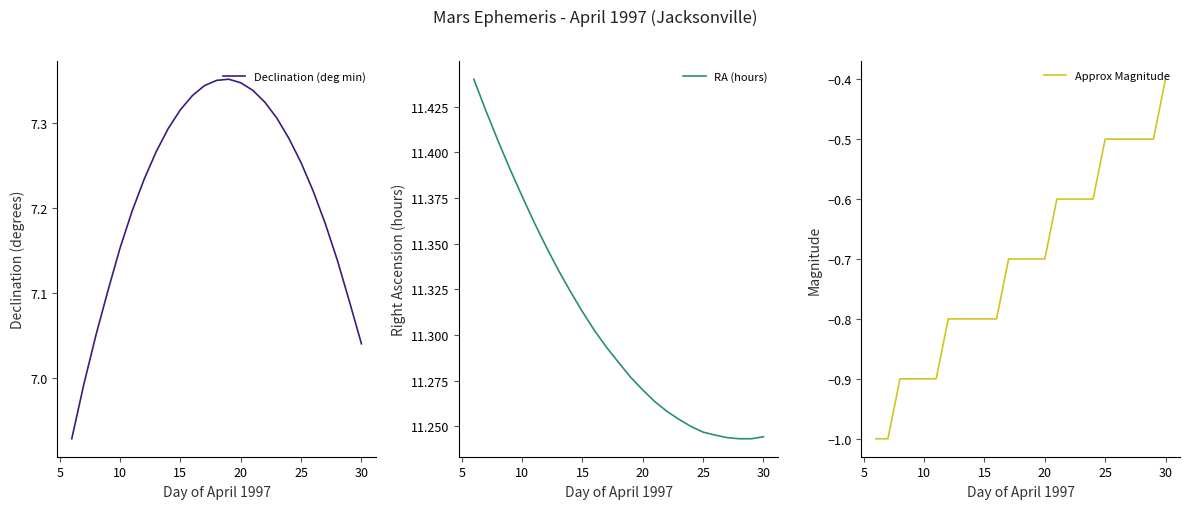

Reading left to right, what are all the values shown in this chart?

Declination (deg min): 6.9	7.0	7.1	7.1	7.2	7.2	7.2	7.3	7.3	7.3	7.3	7.3	7.4	7.4	7.3	7.3	7.3	7.3	7.3	7.3	7.2	7.2	7.1	7.1	7.0
RA (hours): 11.4	11.4	11.4	11.4	11.4	11.4	11.3	11.3	11.3	11.3	11.3	11.3	11.3	11.3	11.3	11.3	11.3	11.3	11.2	11.2	11.2	11.2	11.2	11.2	11.2
Approx Magnitude: -1.0	-1.0	-0.9	-0.9	-0.9	-0.9	-0.8	-0.8	-0.8	-0.8	-0.8	-0.7	-0.7	-0.7	-0.7	-0.6	-0.6	-0.6	-0.6	-0.5	-0.5	-0.5	-0.5	-0.5	-0.4